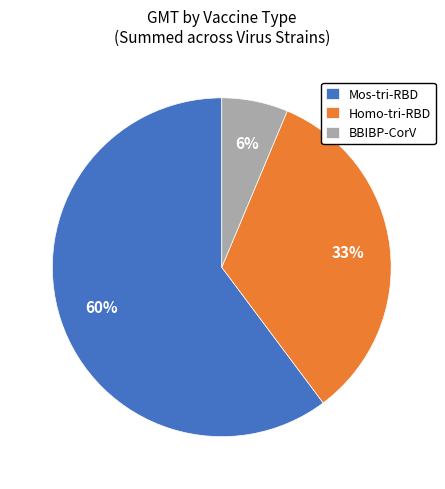

The Mos-tri-RBD slice represents 60% of the pie. True or false?

True